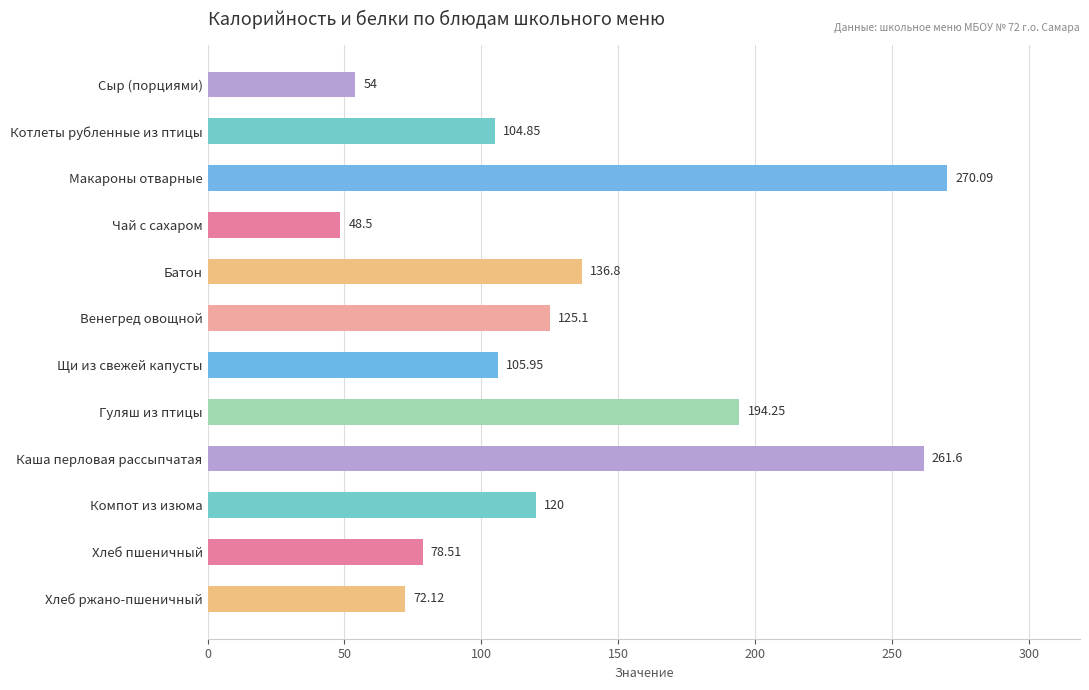

What is the difference between the second highest and second lowest values?

207.6